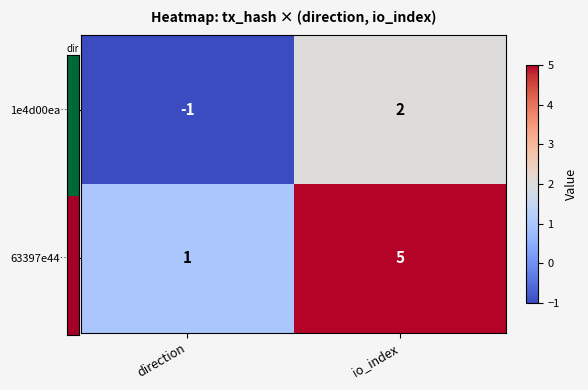

At how many categories does at least one series exceed 3?

1